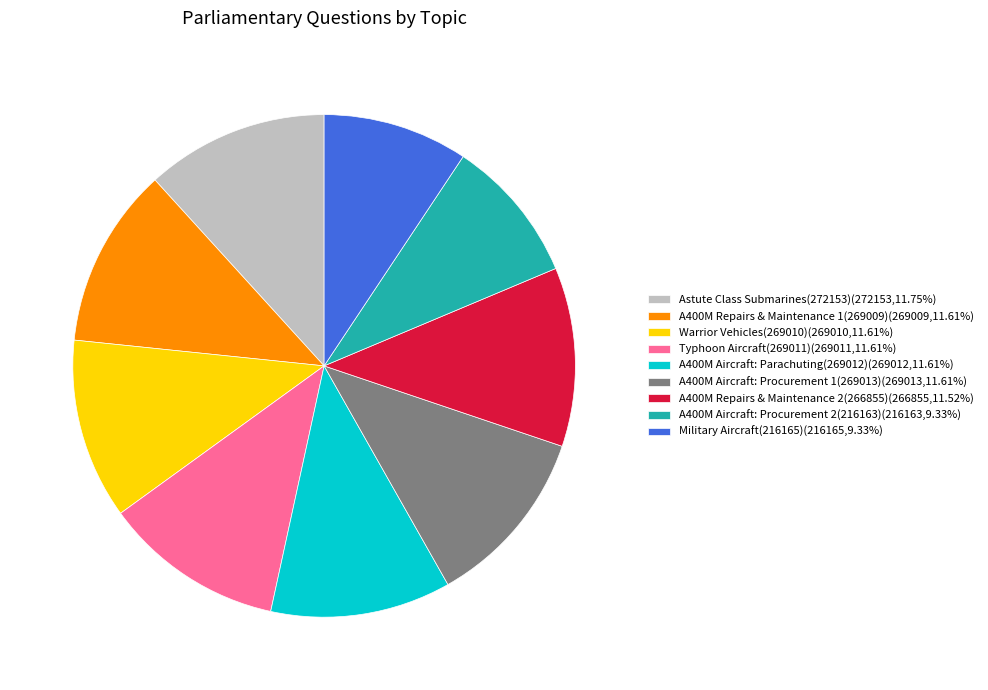

Is it true that Astute Class Submarines(272153) is 1% of the pie?

False